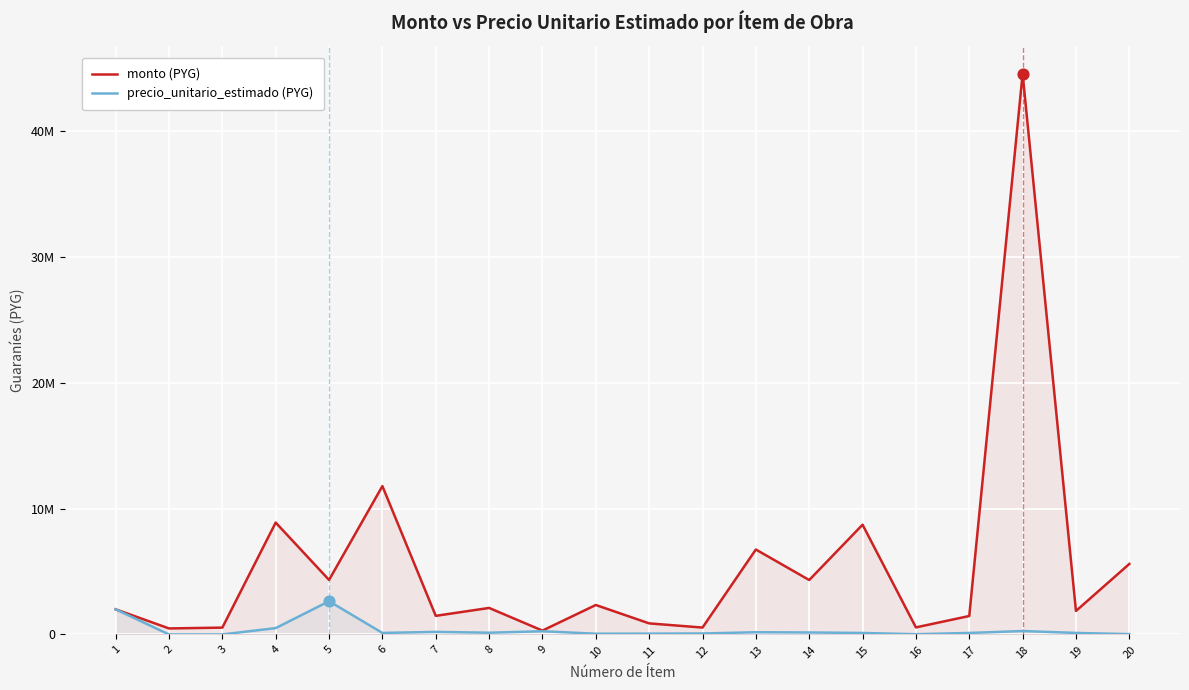

Which series has the widest spread of Y values?

monto (PYG)